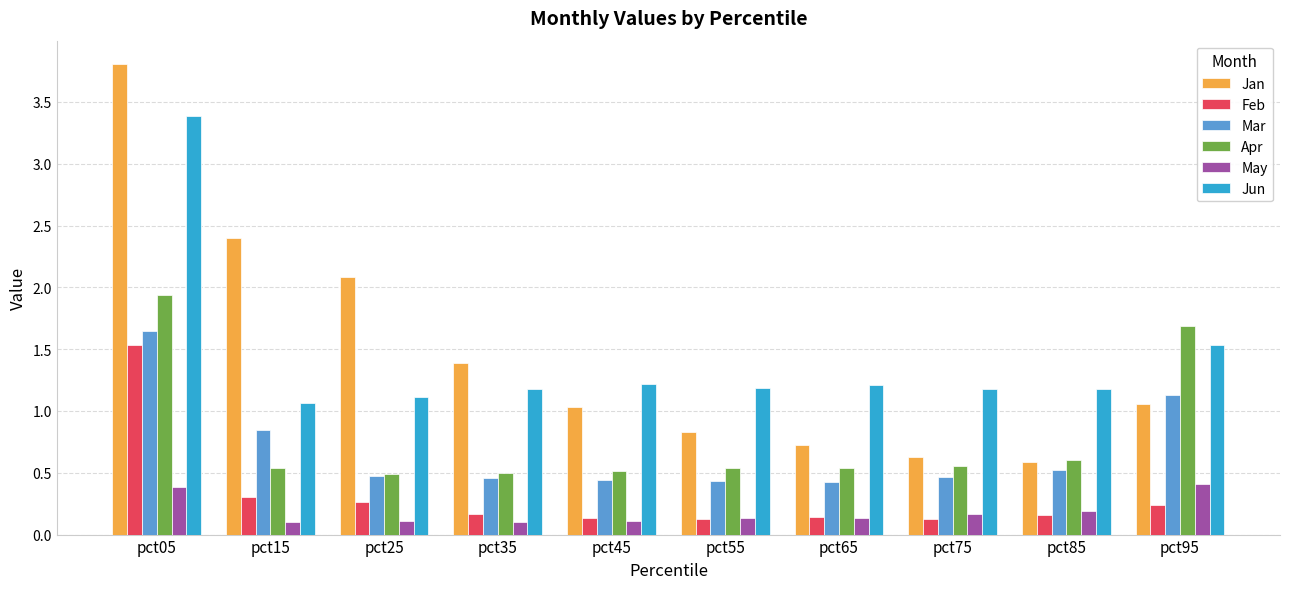

Which label corresponds to the largest value in the chart?

pct05